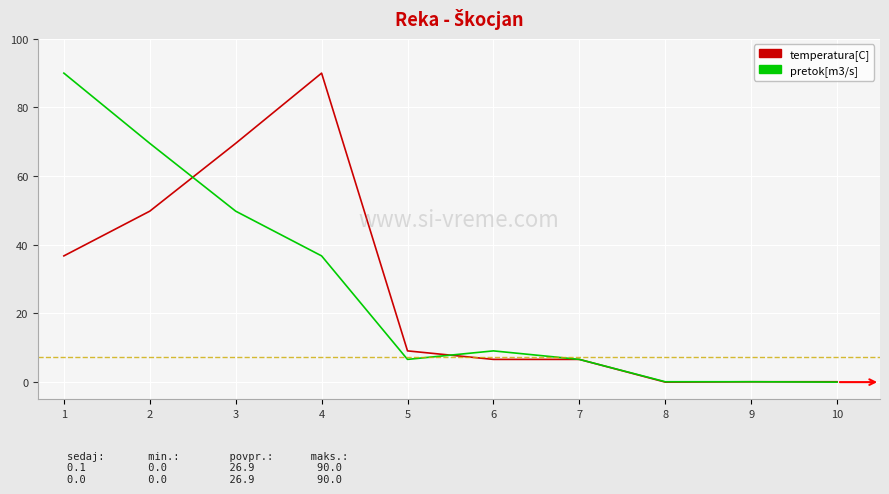

Is the value of temperatura[C] at 1 greater than the value of pretok[m3/s] at 7?

Yes